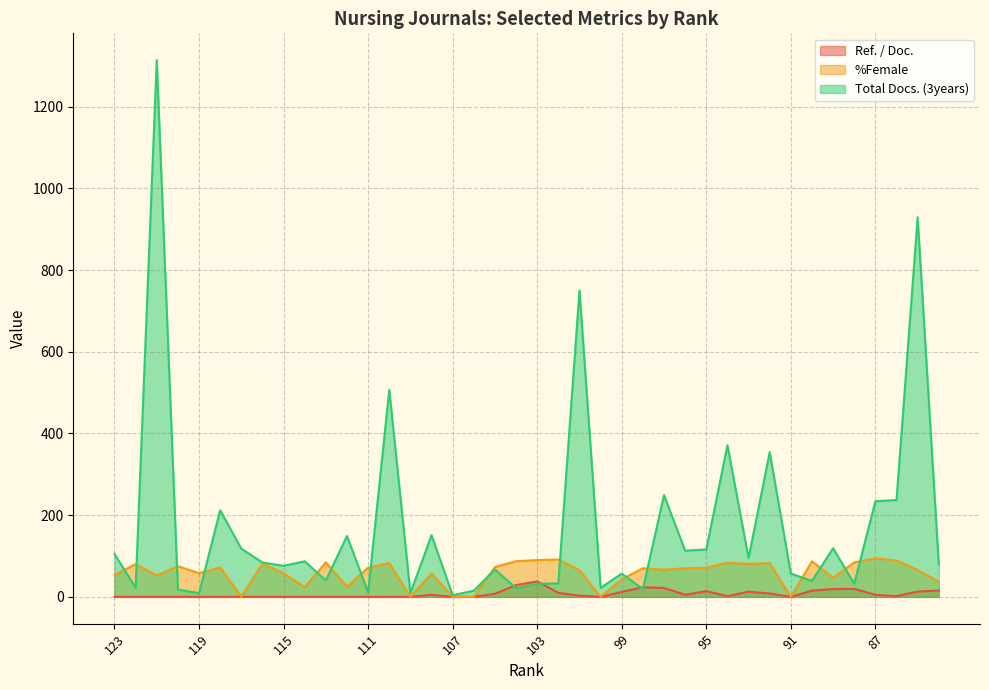

What value does the Total Docs. (3years) series have at 86?

237.0